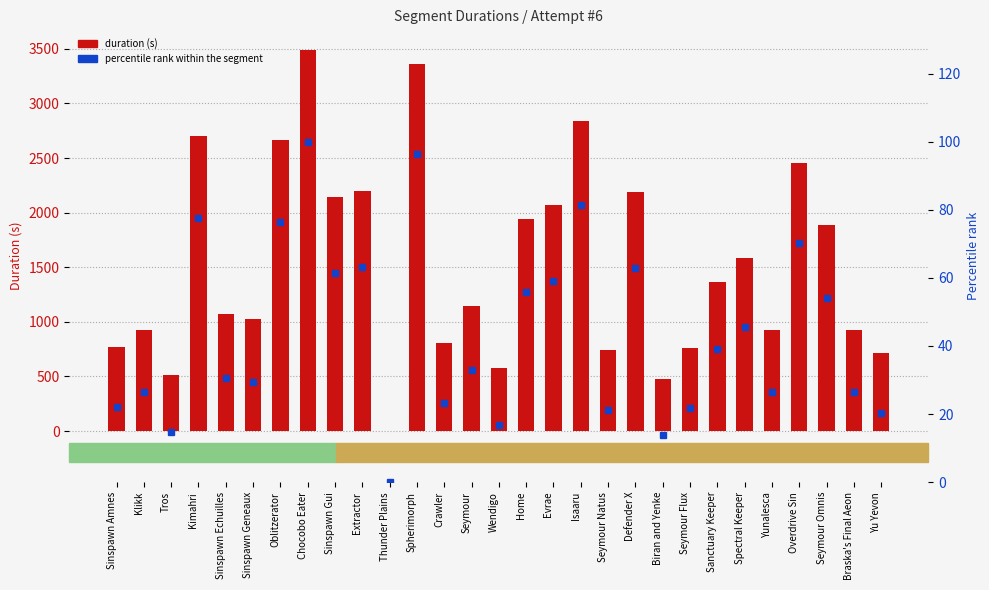

What is the spread (max minus min) of values at Biran and Yenke?

467.0